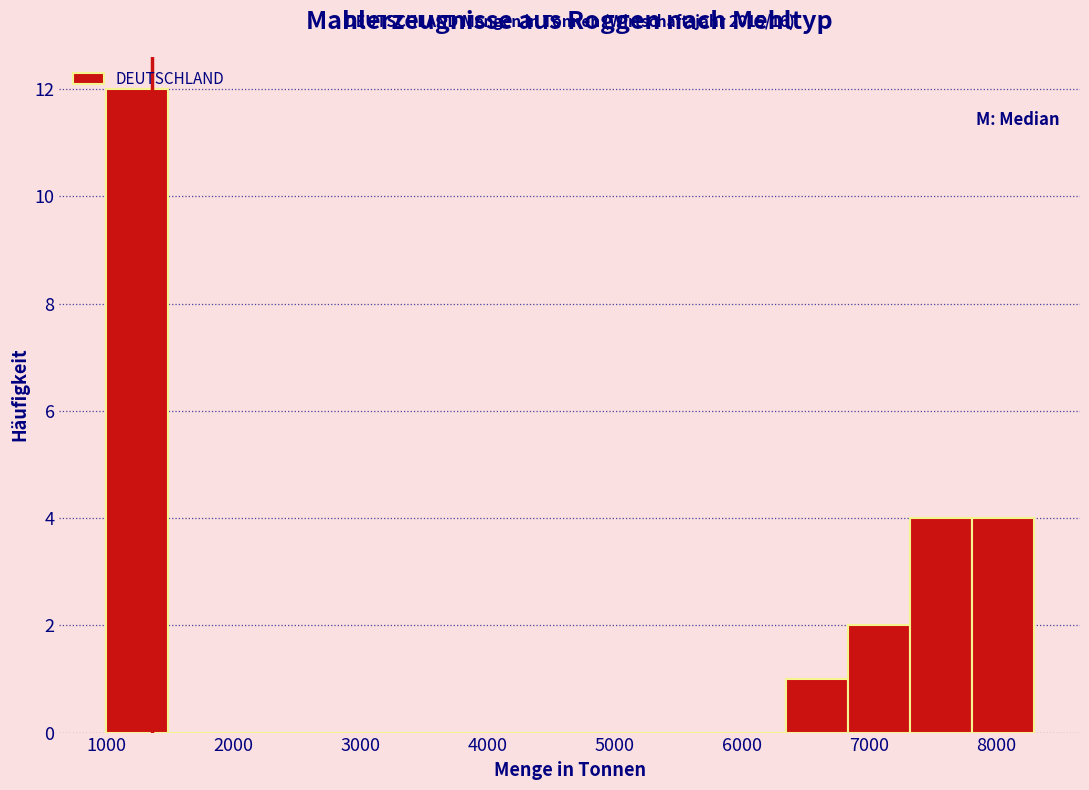

Which range on the x-axis has the tallest bar?

1000 to 1500